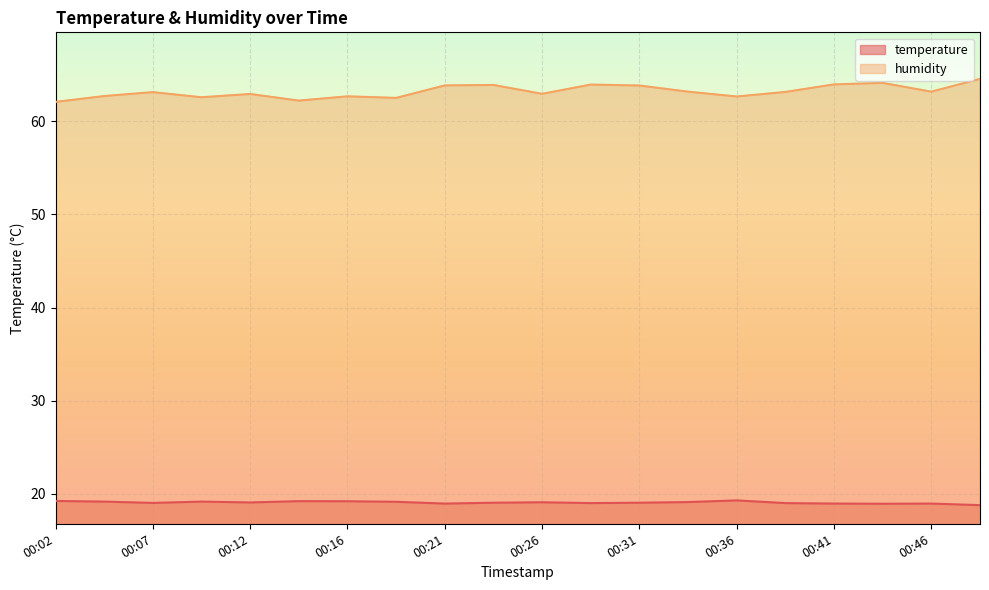

What is the difference between the maximum and minimum values in the temperature series?

0.5